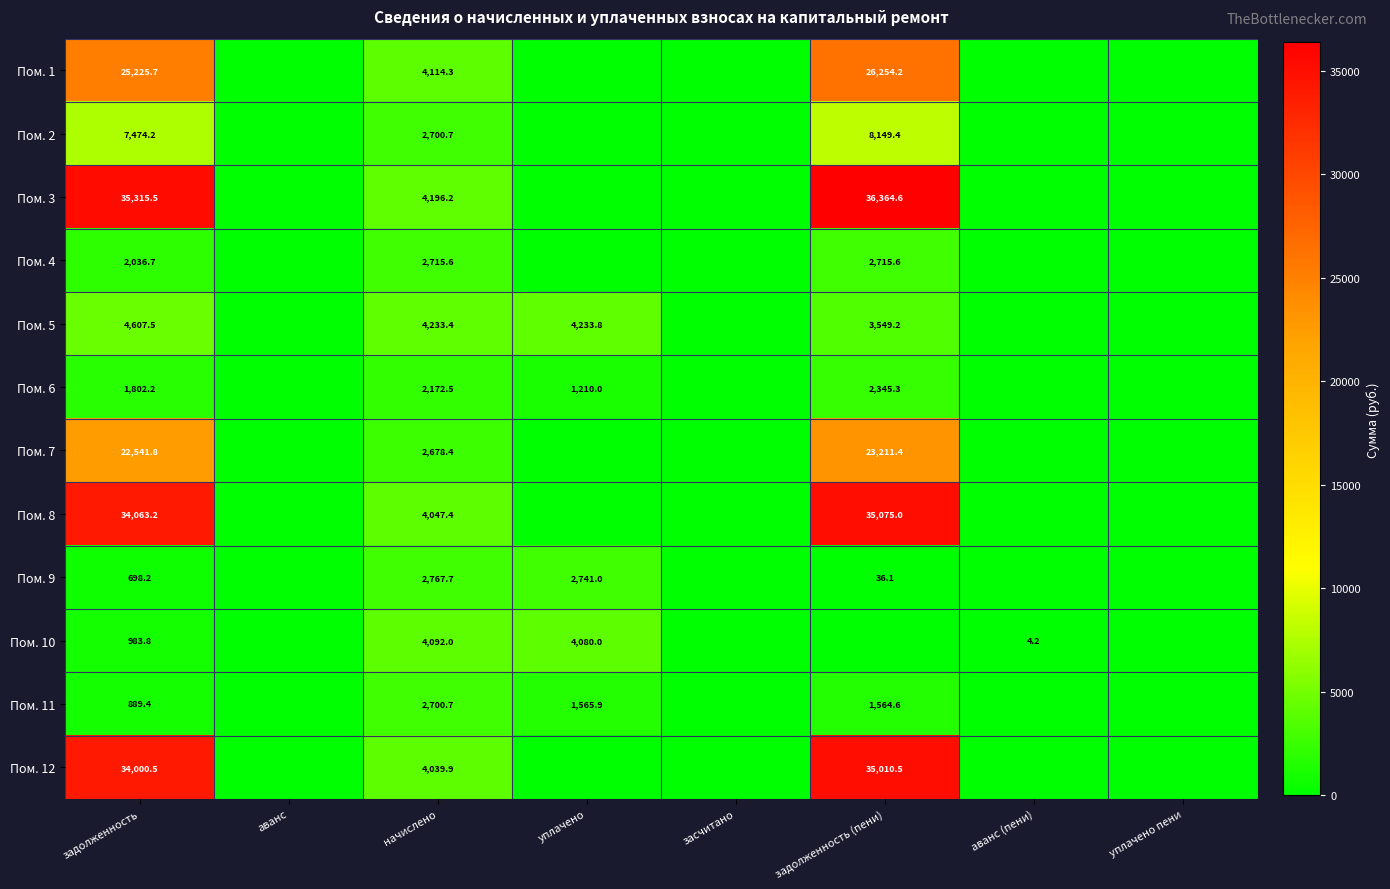

What is the spread (max minus min) of values at начислено?

2060.9